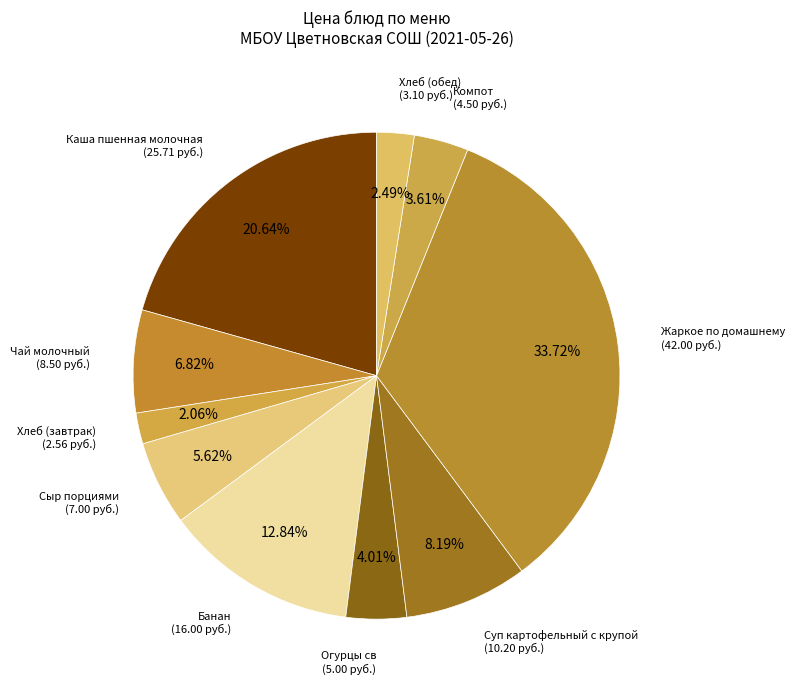

What percentage is the Сыр порциями slice, to the nearest percent?

6%